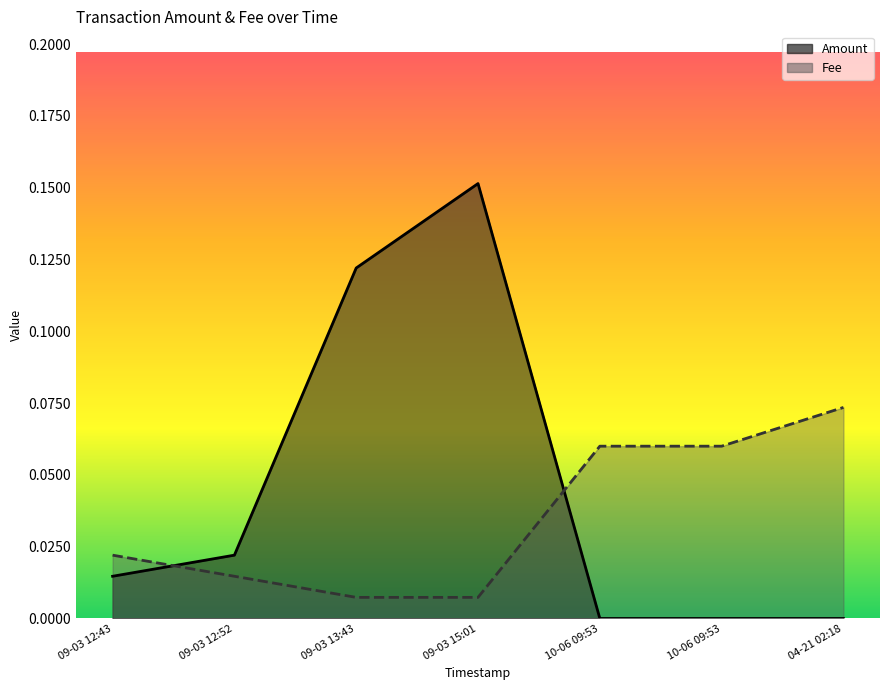

At which category is the sum across all series the highest?

09-03 15:01